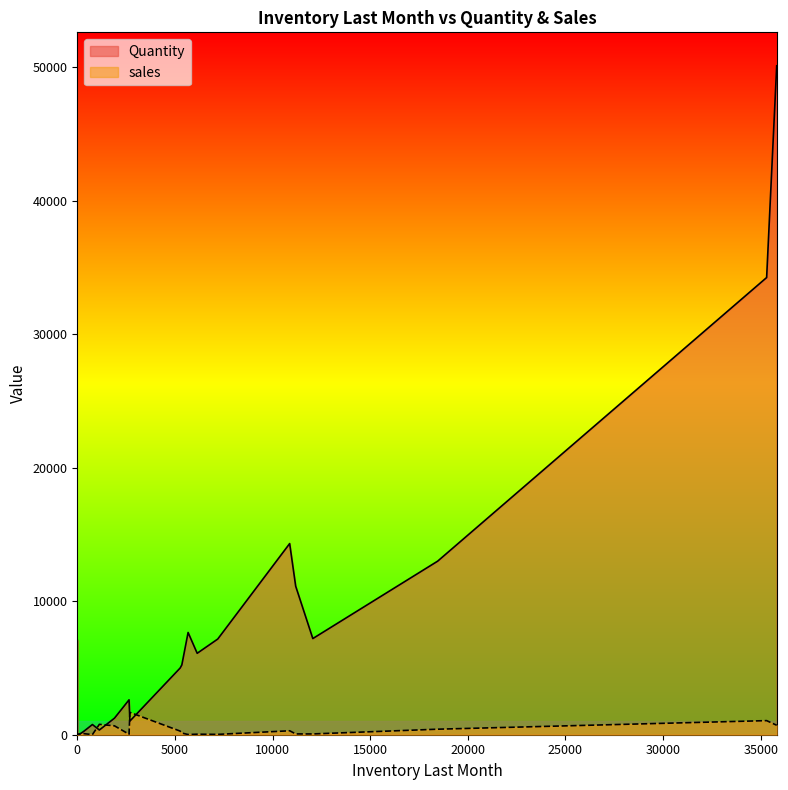

At which category does the chart reach its peak across all series?

35821